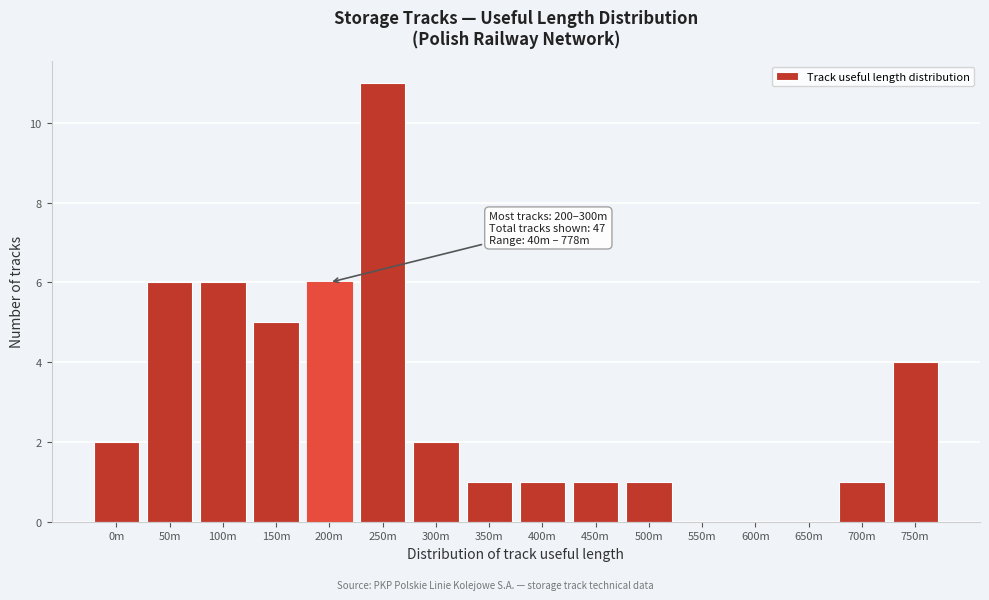

Reading left to right, extract all data points from this chart.

0m=2	50m=6	100m=6	150m=5	200m=6	250m=11	300m=2	350m=1	400m=1	450m=1	500m=1	550m=0	600m=0	650m=0	700m=1	750m=4